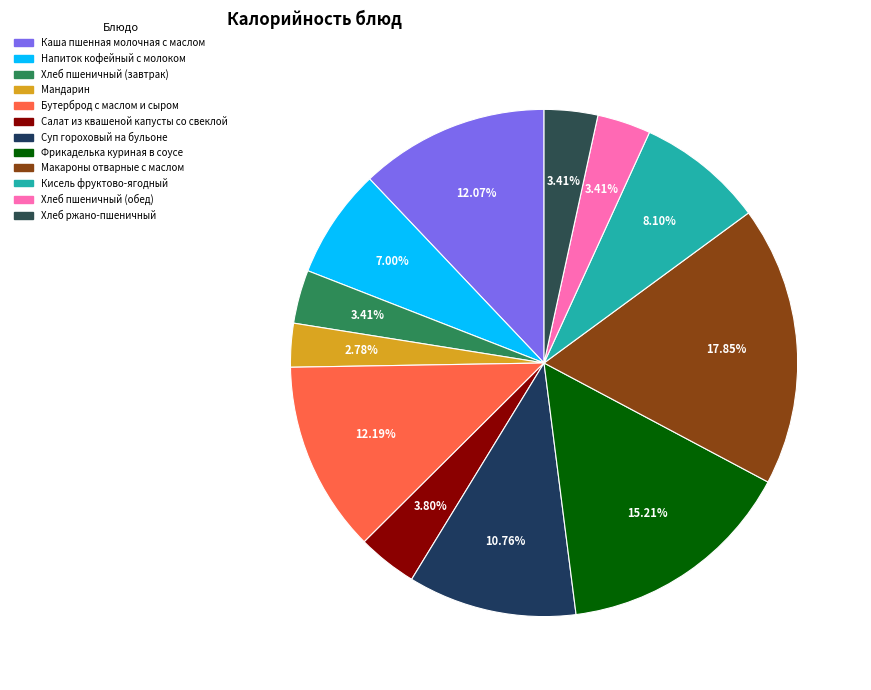

What is the ratio of the value at Хлеб пшеничный (завтрак) to the value at Хлеб ржано-пшеничный?

1.0